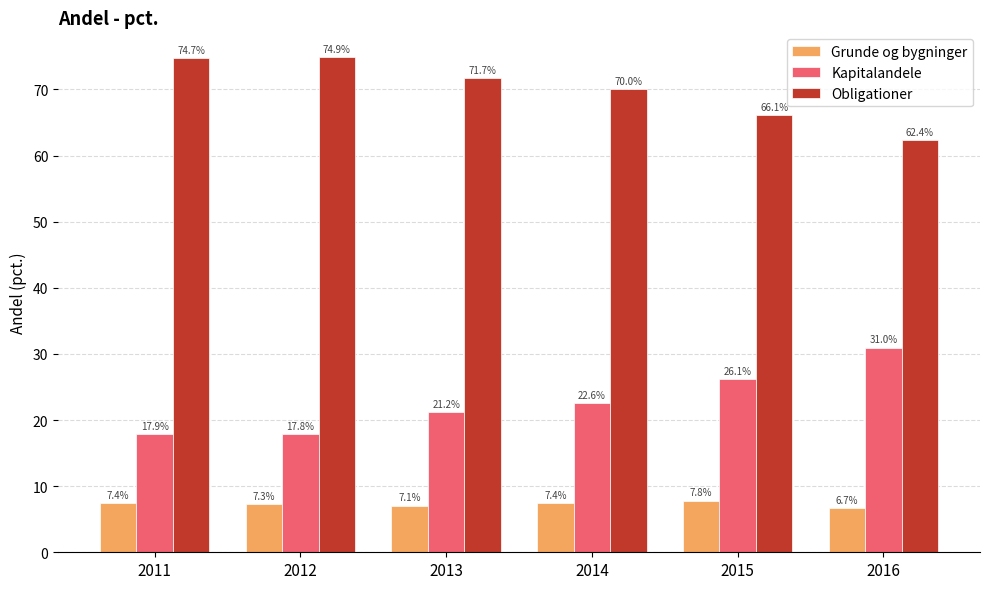

What is the value of the Kapitalandele bar at the 1st from the left?

17.9